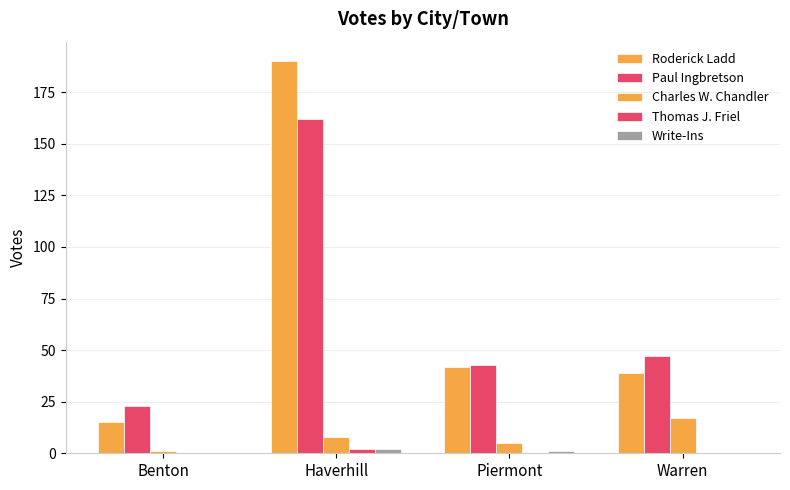

Which series changed the most between Benton and Haverhill?

Roderick Ladd